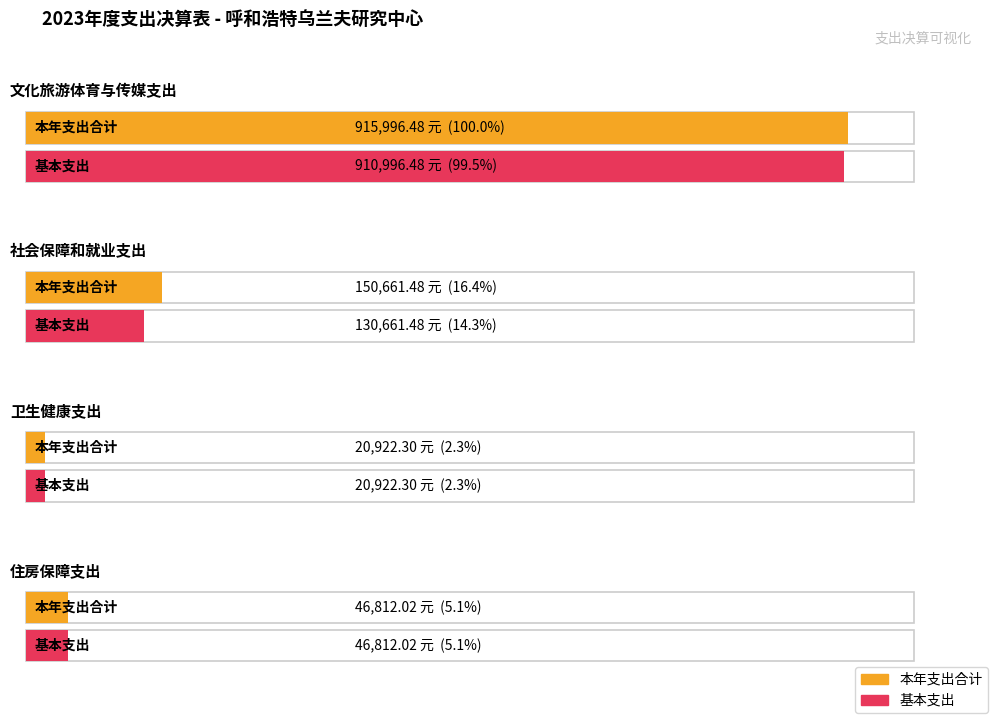

What is the difference between the 本年支出合计 values at 文化旅游体育与传媒支出 and 卫生健康支出?

895074.2